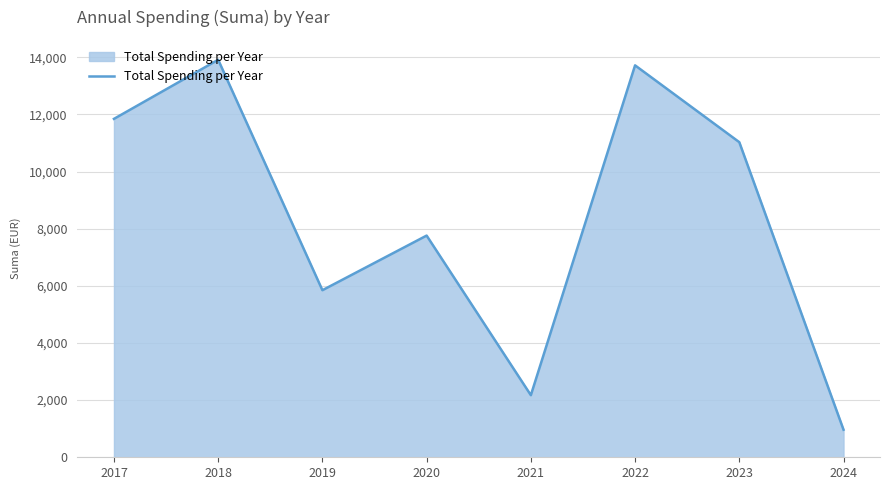

Count the number of categories in the chart.

8